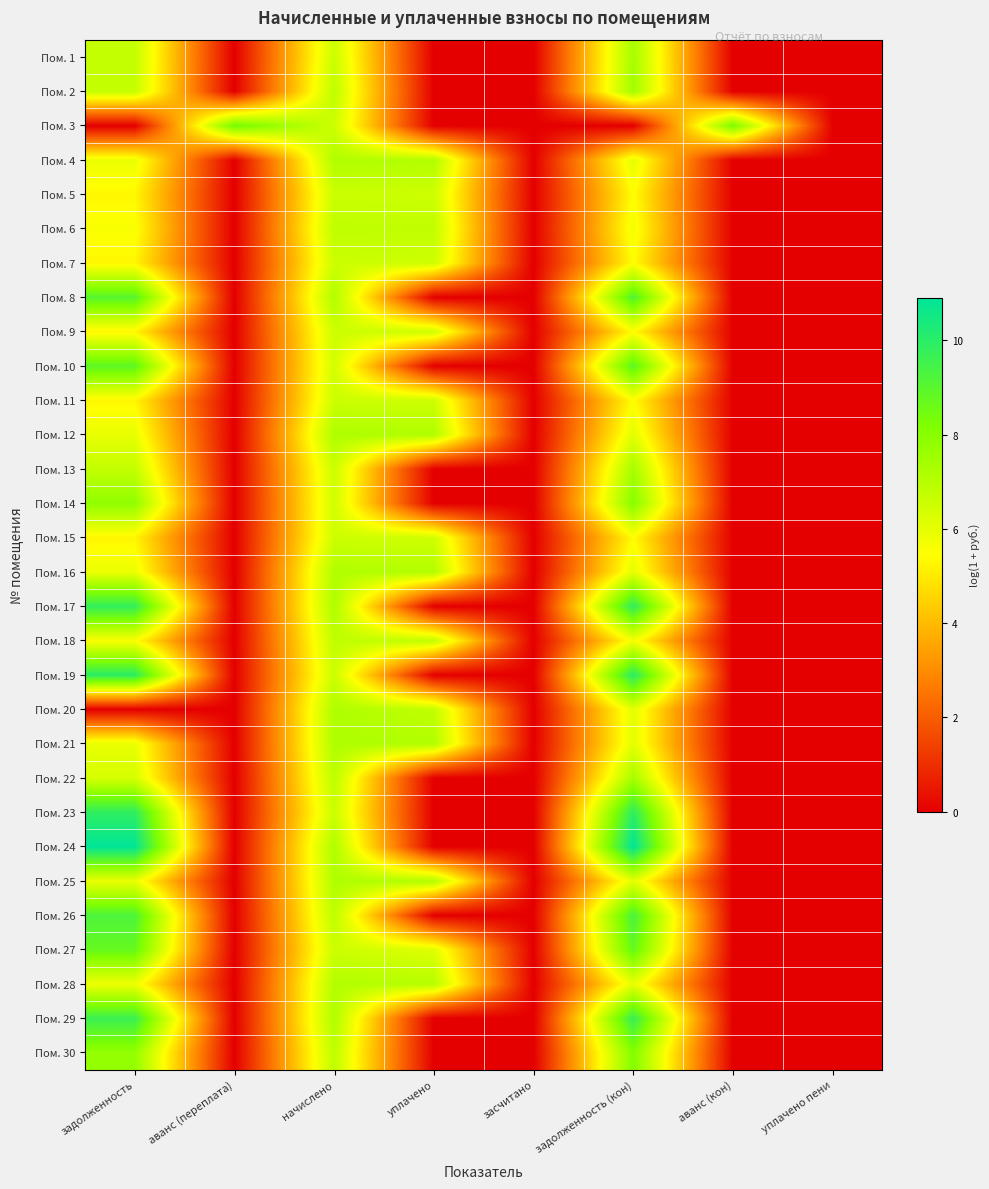

List the series in order of their peak value, lowest first.

Пом. 15, Пом. 9, Пом. 7, Пом. 11, Пом. 5, Пом. 18, Пом. 6, Пом. 28, Пом. 4, Пом. 16, Пом. 25, Пом. 21, Пом. 20, Пом. 12, Пом. 22, Пом. 1, Пом. 13, Пом. 2, Пом. 14, Пом. 30, Пом. 3, Пом. 27, Пом. 10, Пом. 8, Пом. 26, Пом. 29, Пом. 17, Пом. 23, Пом. 19, Пом. 24